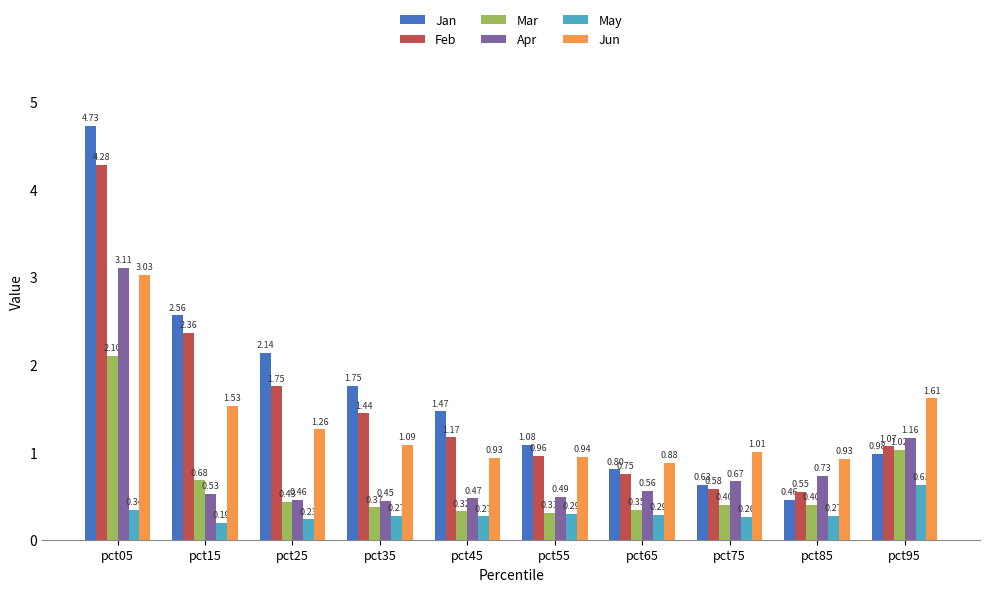

What is the average value of the Jan series?

1.7